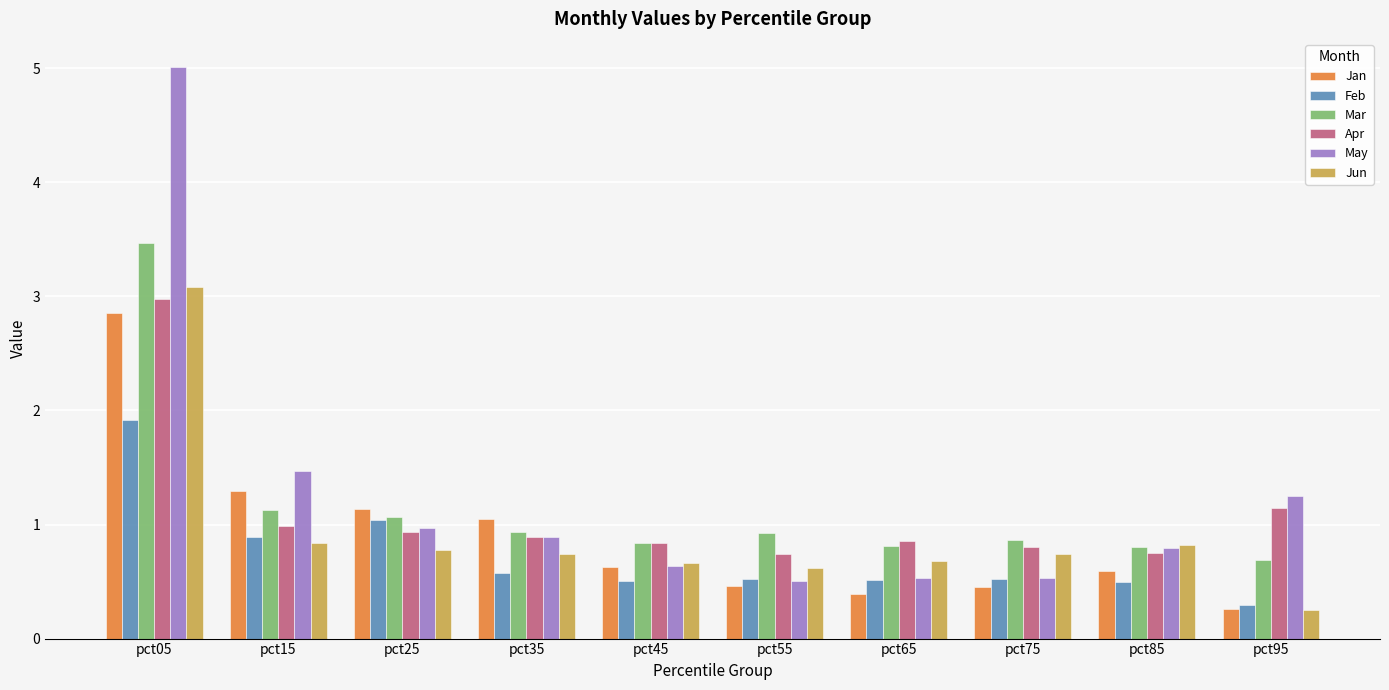

Count the number of data series in this chart.

6